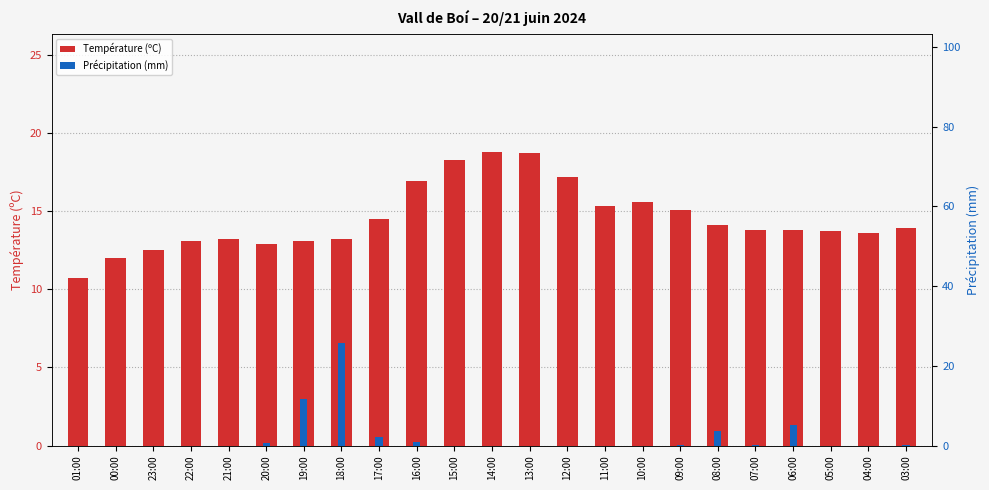

What is the difference between the Température (ºC) values at 21:00 and 13:00?

5.5